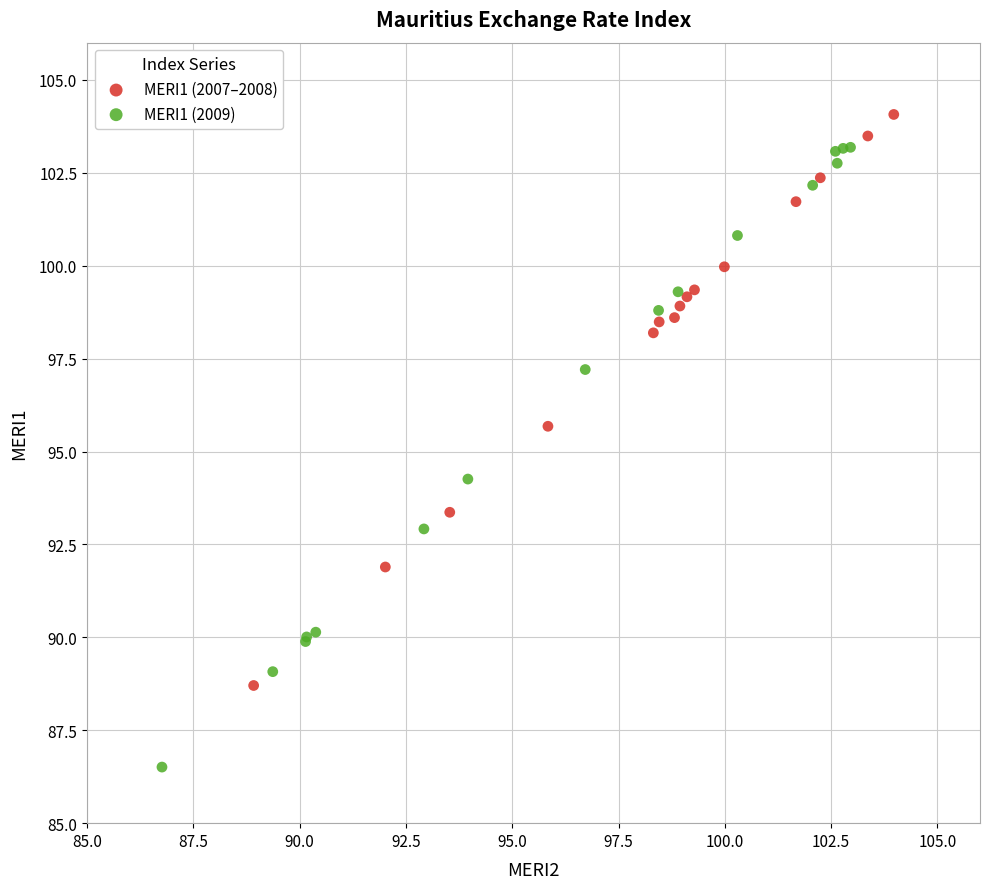

Which series reaches the maximum Y coordinate?

MERI1 (2007–2008)